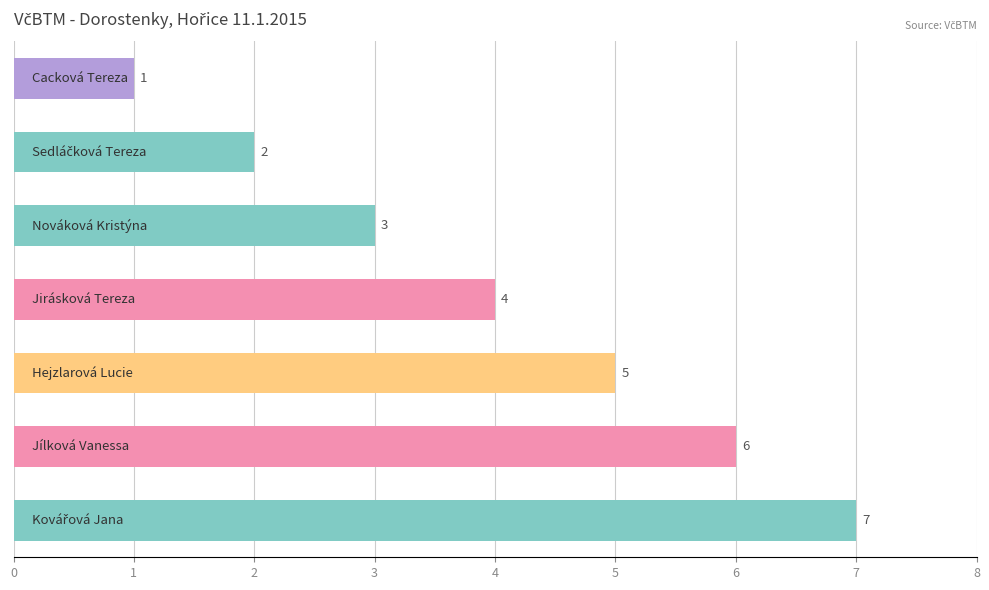

What is the difference between the maximum and second lowest values?

5